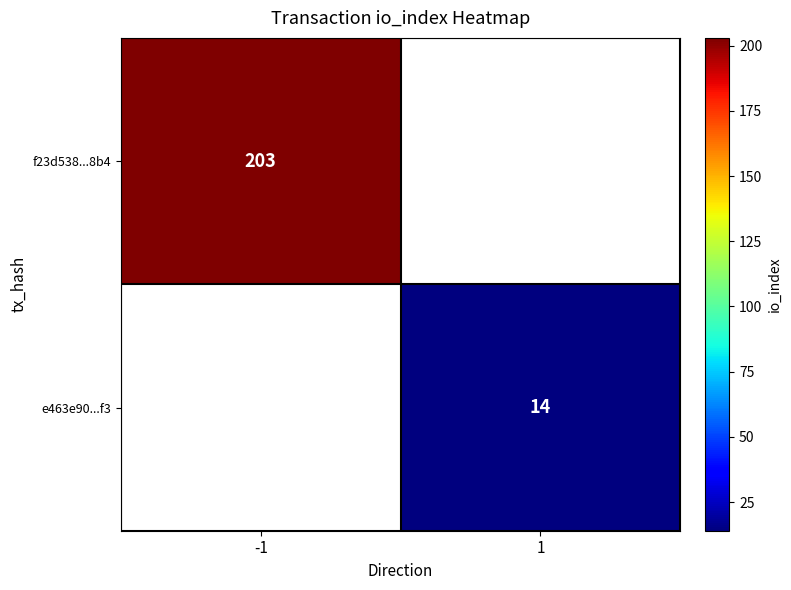

True or false: e463e90...f3 has a value of 24 at 1.

False